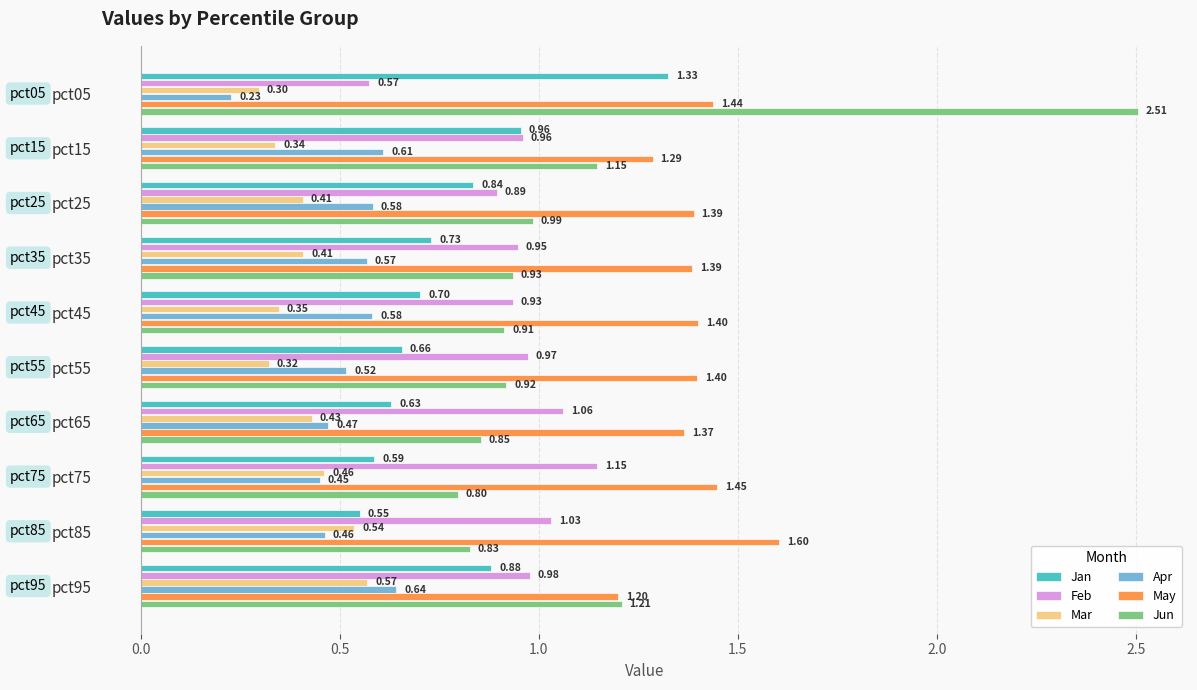

At which category is the sum across all series the highest?

pct05